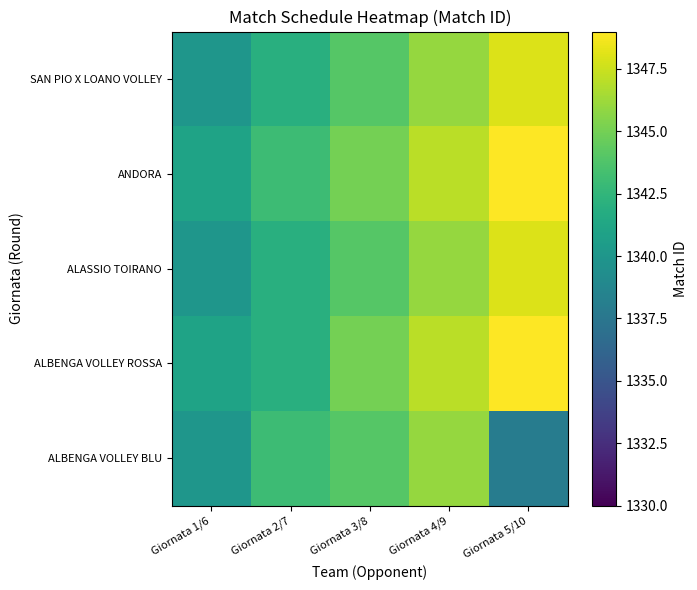

Reading left to right, what are all the values shown in this chart?

ALBENGA VOLLEY BLU: Giornata 1/6=1340	Giornata 2/7=1343	Giornata 3/8=1344	Giornata 4/9=1346	Giornata 5/10=1338
ALBENGA VOLLEY ROSSA: Giornata 1/6=1341	Giornata 2/7=1342	Giornata 3/8=1345	Giornata 4/9=1347	Giornata 5/10=1349
ALASSIO TOIRANO: Giornata 1/6=1340	Giornata 2/7=1342	Giornata 3/8=1344	Giornata 4/9=1346	Giornata 5/10=1348
ANDORA: Giornata 1/6=1341	Giornata 2/7=1343	Giornata 3/8=1345	Giornata 4/9=1347	Giornata 5/10=1349
SAN PIO X LOANO VOLLEY: Giornata 1/6=1340	Giornata 2/7=1342	Giornata 3/8=1344	Giornata 4/9=1346	Giornata 5/10=1348